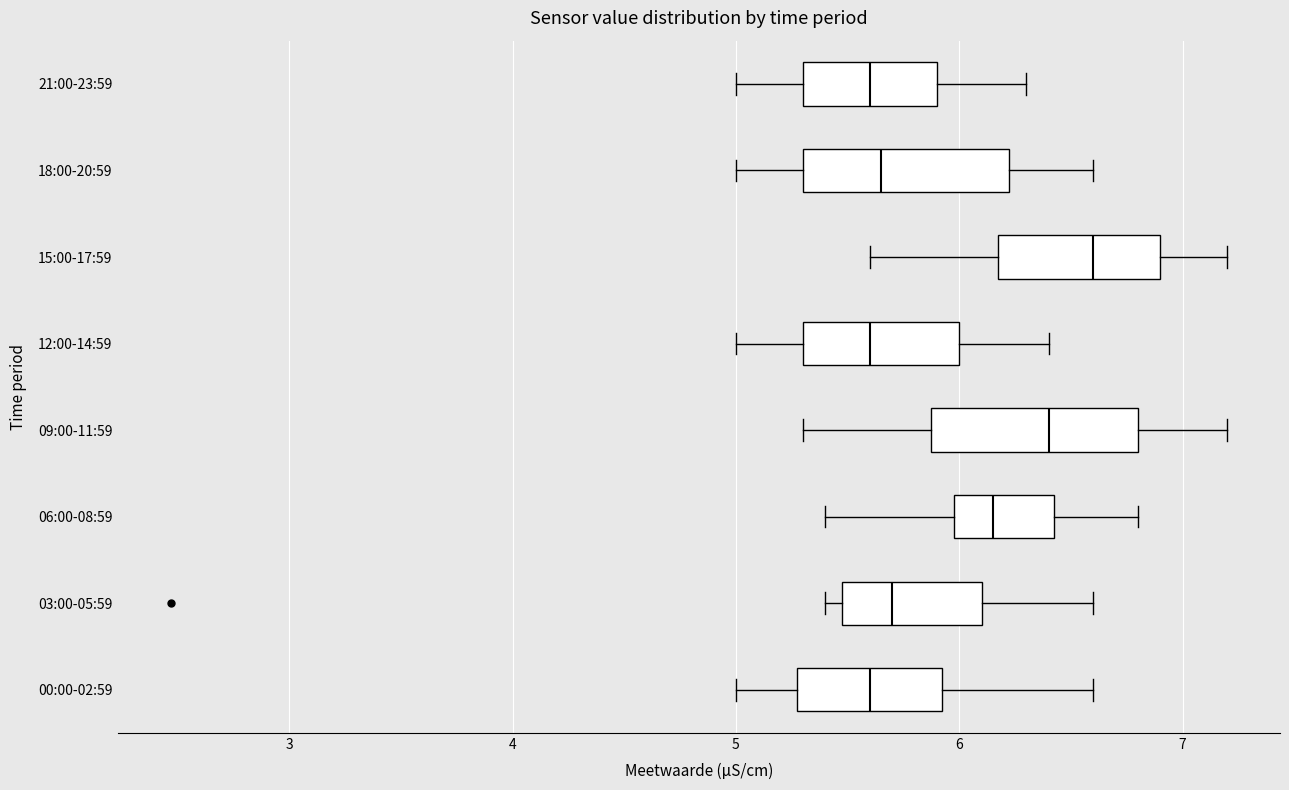

Reading bottom to top, read every box against the x-axis: the position of its median line, the range the box covers, and the ends of its whiskers. The values are not printed on the chart, so give them approximately, as read against the axis.

00:00-02:59: median 5.6, box 5.3 to 5.9, whiskers 5.0 to 6.6
03:00-05:59: median 5.7, box 5.5 to 6.1, whiskers 5.4 to 6.6
06:00-08:59: median 6.2, box 6.0 to 6.4, whiskers 5.4 to 6.8
09:00-11:59: median 6.4, box 5.9 to 6.8, whiskers 5.3 to 7.2
12:00-14:59: median 5.6, box 5.3 to 6.0, whiskers 5.0 to 6.4
15:00-17:59: median 6.6, box 6.2 to 6.9, whiskers 5.6 to 7.2
18:00-20:59: median 5.7, box 5.3 to 6.2, whiskers 5.0 to 6.6
21:00-23:59: median 5.6, box 5.3 to 5.9, whiskers 5.0 to 6.3